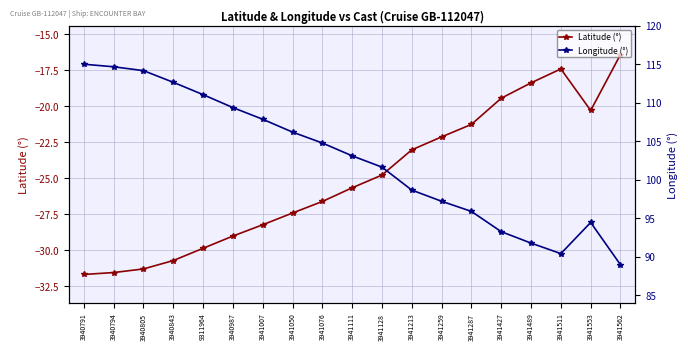

How many interior local peaks does the Latitude (°) series have?

1